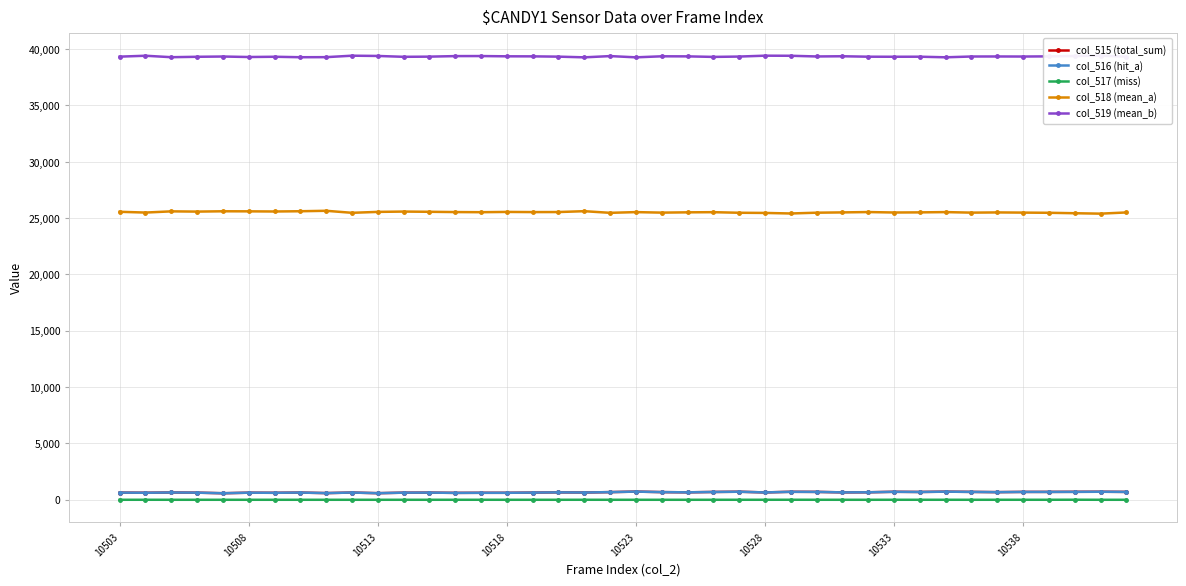

True or false: col_518 (mean_a) and col_515 (total_sum) intersect in this chart.

False